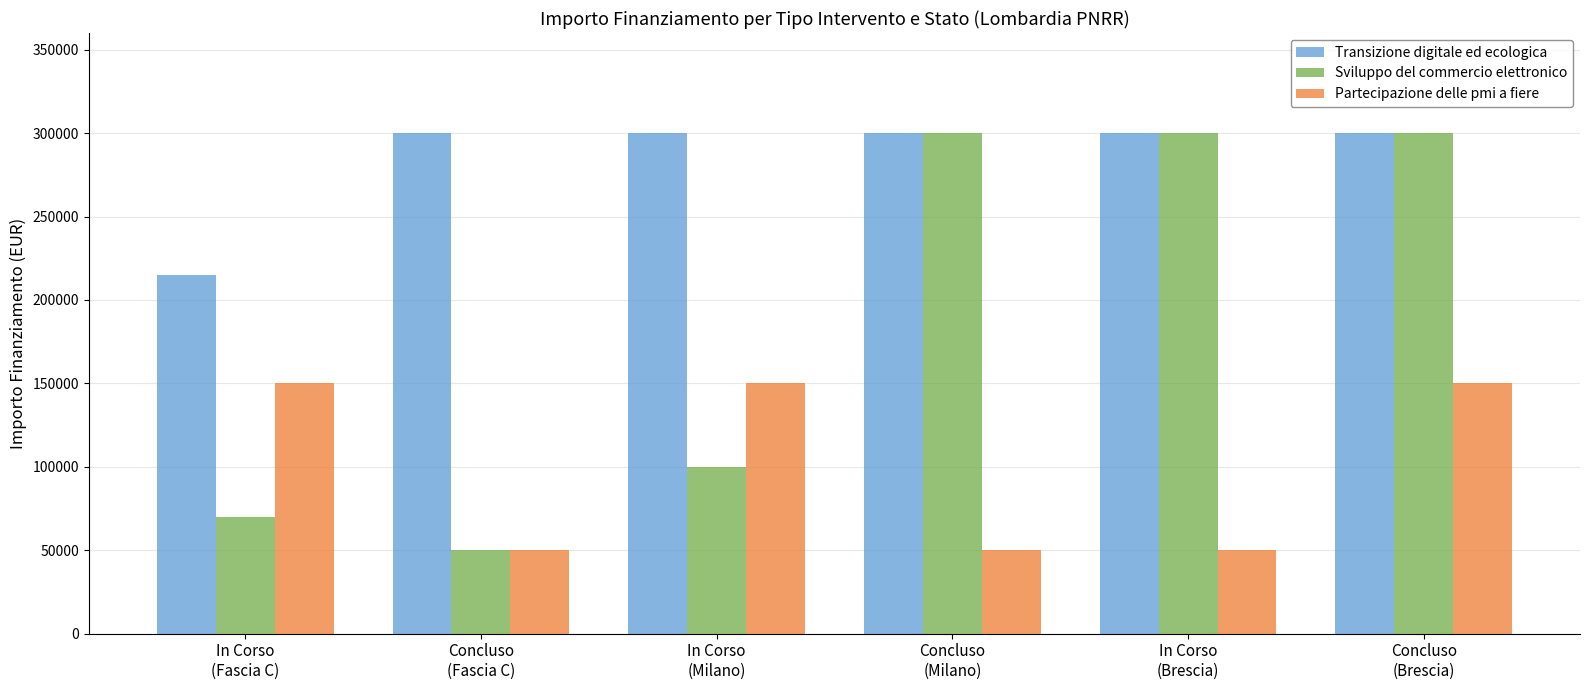

Count the Partecipazione delle pmi a fiere values in the range 50000 to 150000.

6